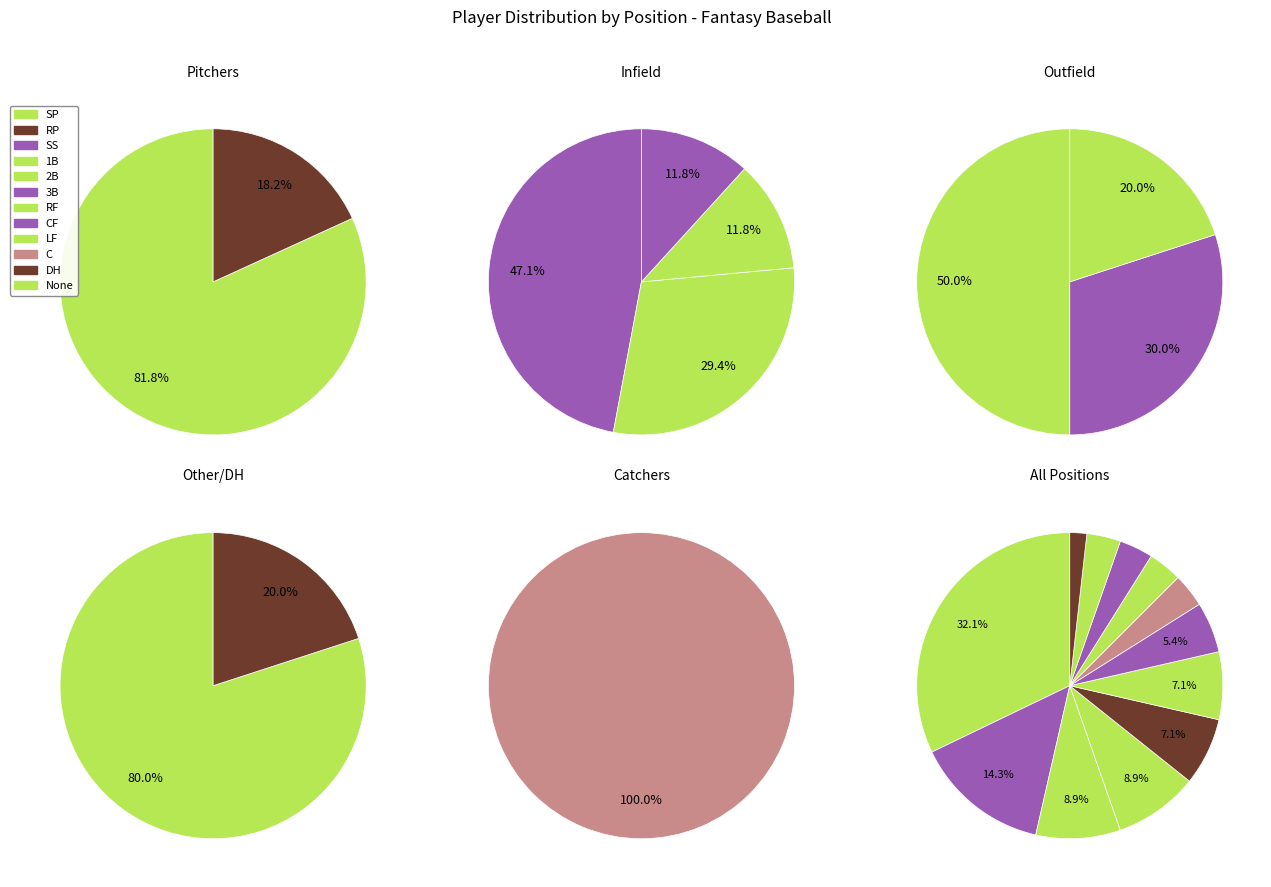

To the nearest percent, what portion does CF represent?

5%